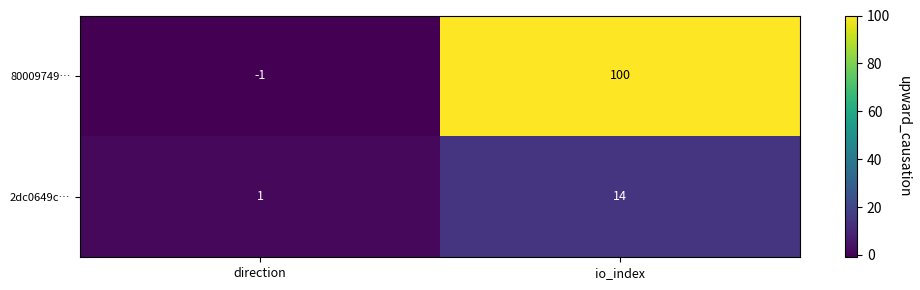

True or false: 80009749… has a value of 100 at io_index.

True